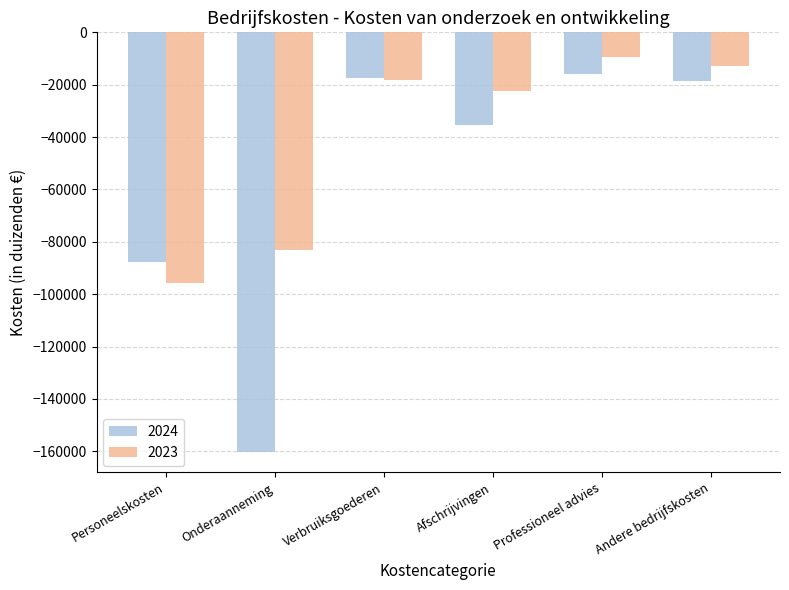

What is the sum of the 2024 values at Onderaanneming and Verbruiksgoederen?

-177705